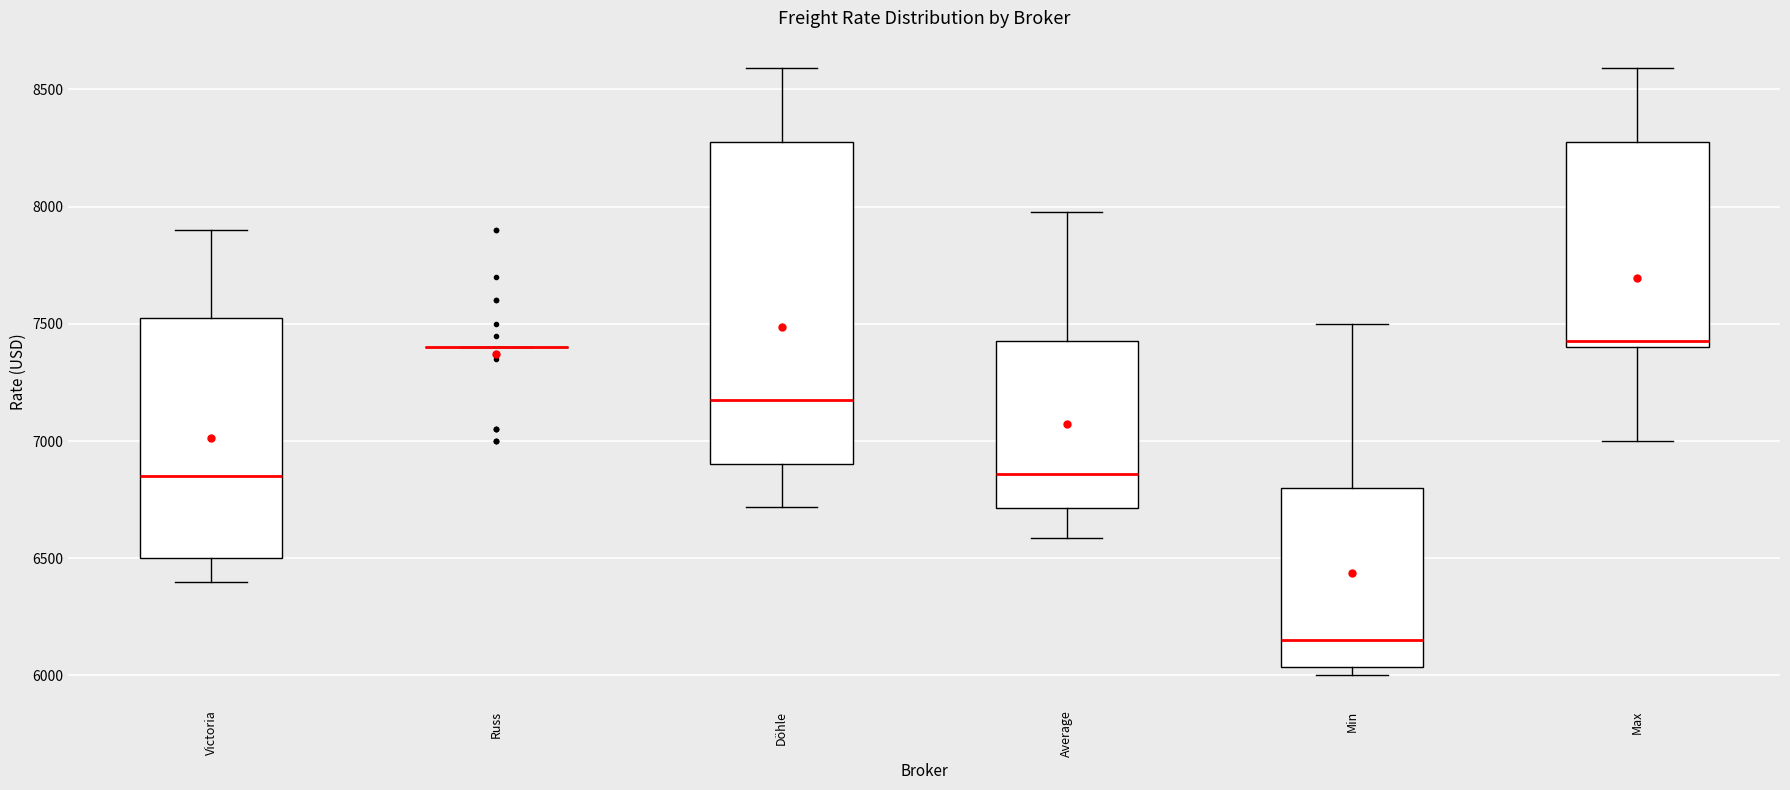

Reading left to right, read every box against the y-axis: the position of its median line, the range the box covers, and the ends of its whiskers. The values are not printed on the chart, so give them approximately, as read against the axis.

Victoria: median 6850, box 6500 to 7550, whiskers 6400 to 7900
Russ: box collapsed to a line at 7400, whiskers 7400 to 7400
Döhle: median 7200, box 6900 to 8300, whiskers 6700 to 8600
Average: median 6850, box 6700 to 7450, whiskers 6600 to 8000
Min: median 6150, box 6050 to 6800, whiskers 6000 to 7500
Max: median 7450, box 7400 to 8300, whiskers 7000 to 8600